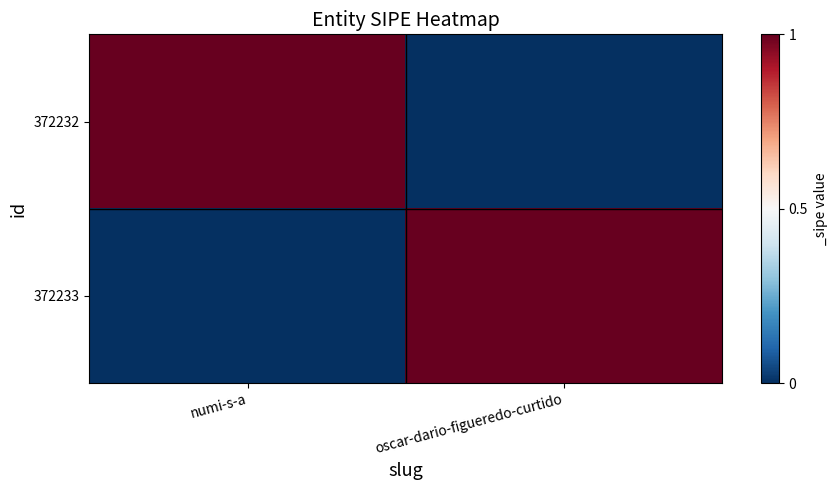

What is the total value across all series at numi-s-a?

1